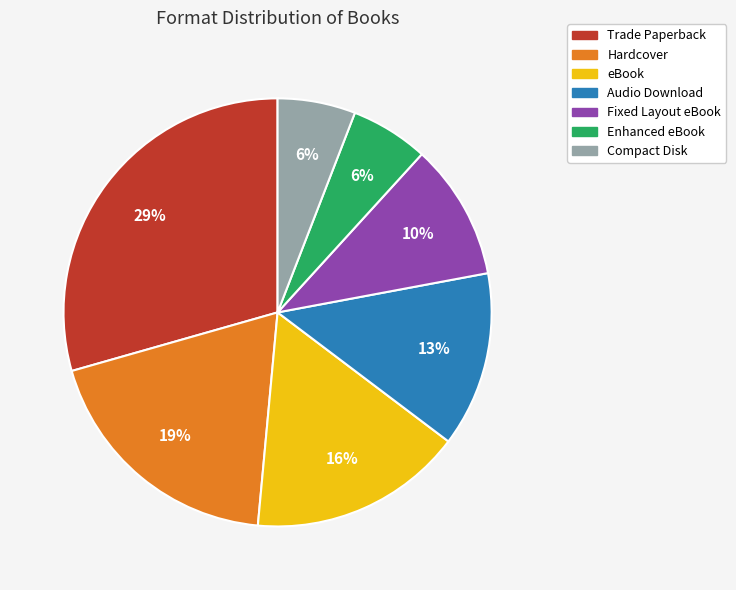

The Compact Disk slice represents 12% of the pie. True or false?

False